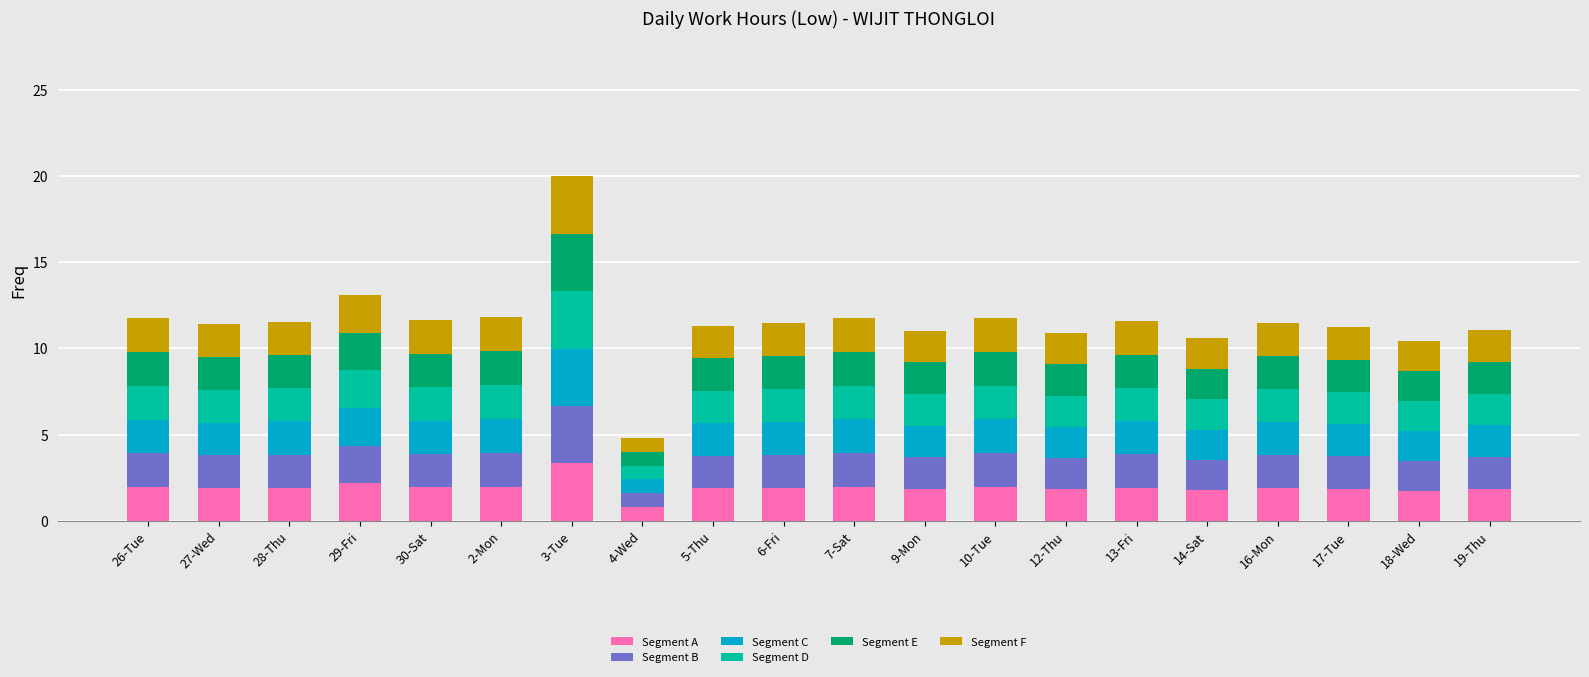

Are the bars grouped side by side (vs. stacked)?

No